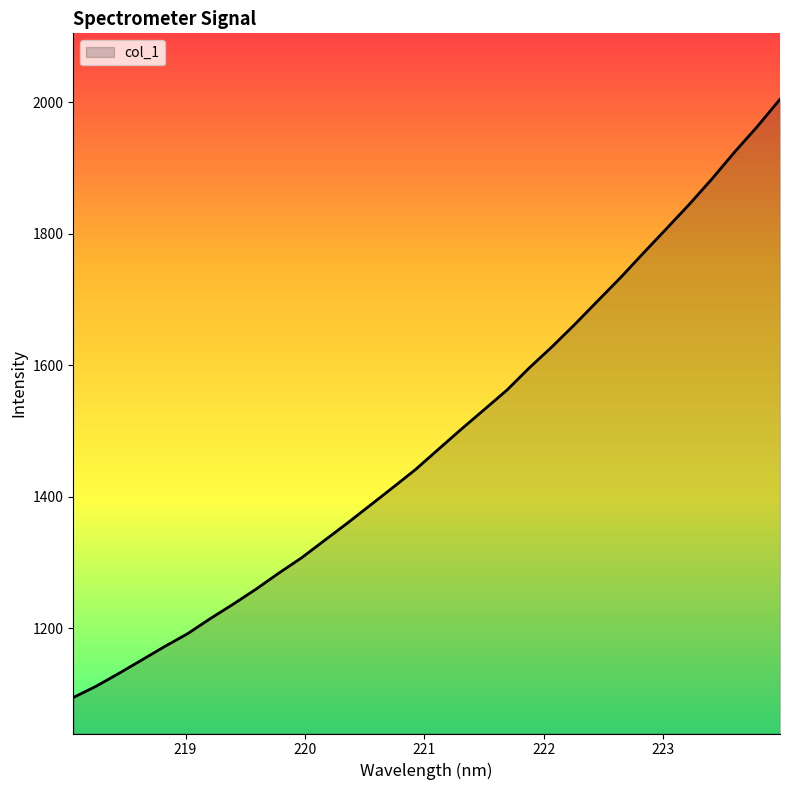

What is the maximum value shown in the chart?

2004.7